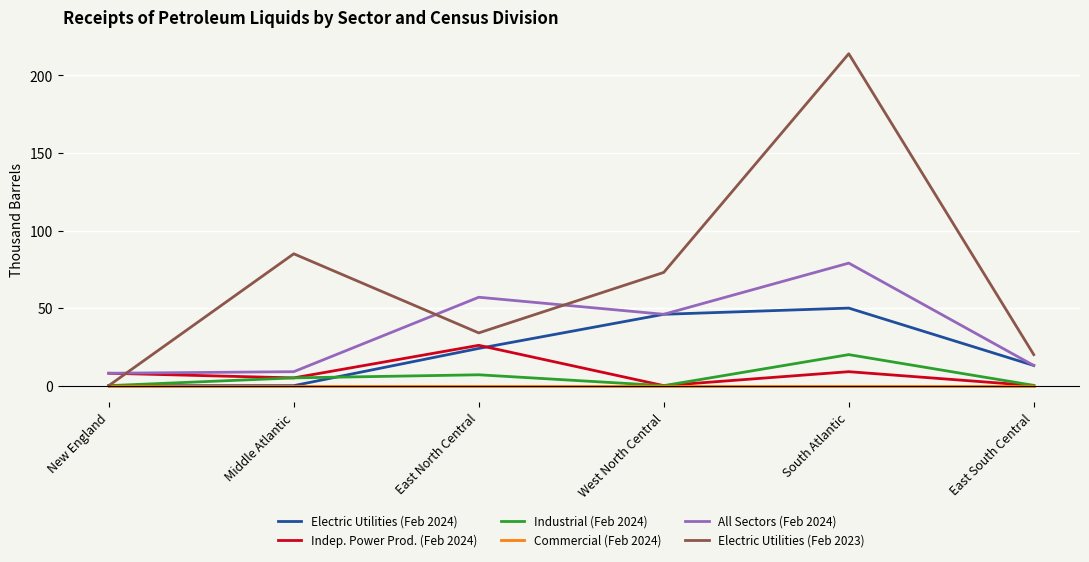

What is the maximum value for Indep. Power Prod. (Feb 2024)?

26.0